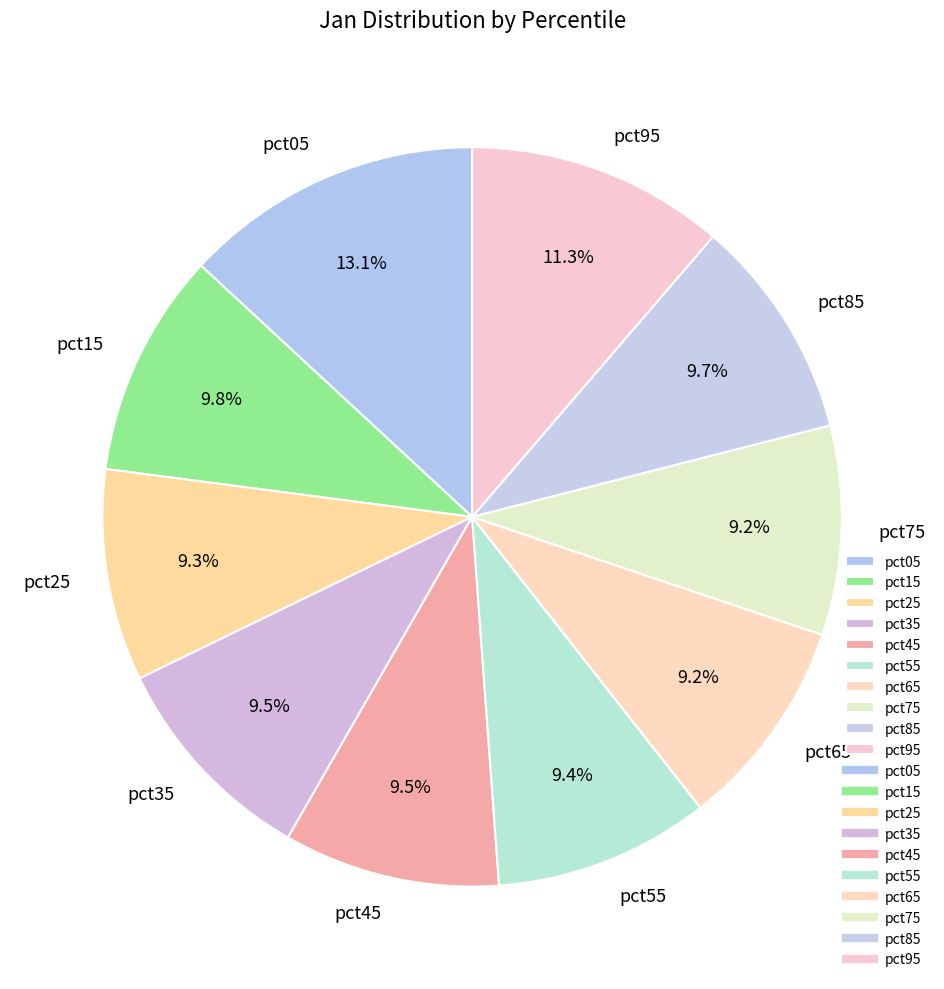

What is the total percentage of pct75 and pct35?

18.7%